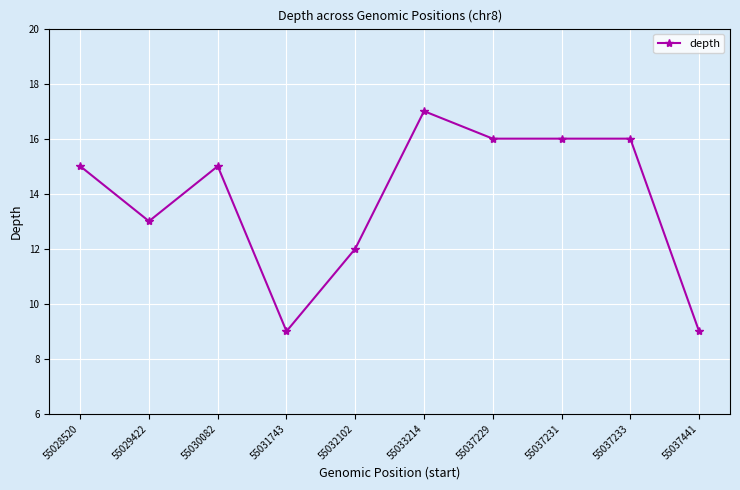

What is the value of the 9th point from the left?

16